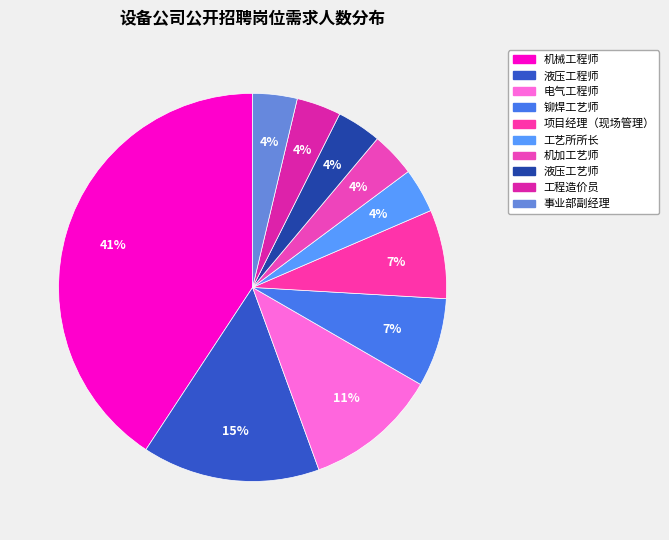

Is it true that 电气工程师 is 21% of the pie?

False